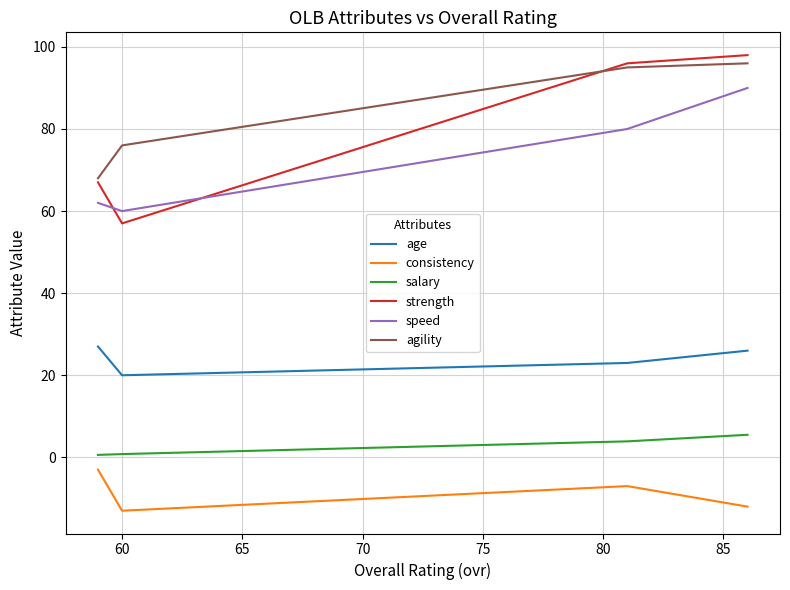

True or false: consistency and agility cross at least once.

False